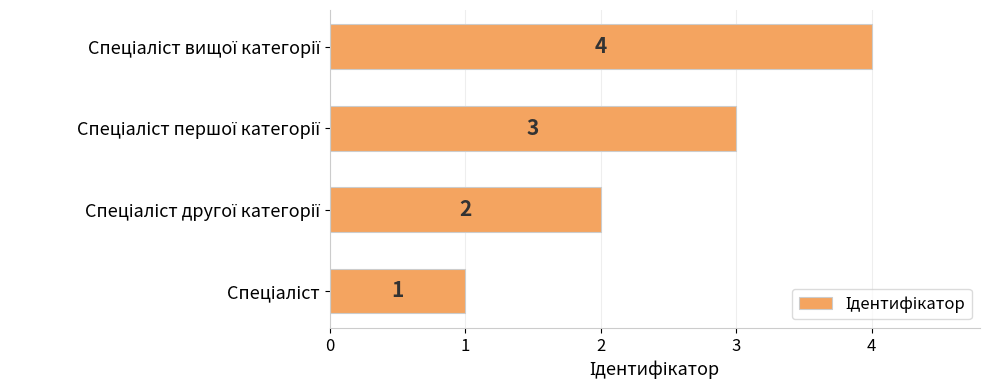

Count the values in the range 2 to 4.

3